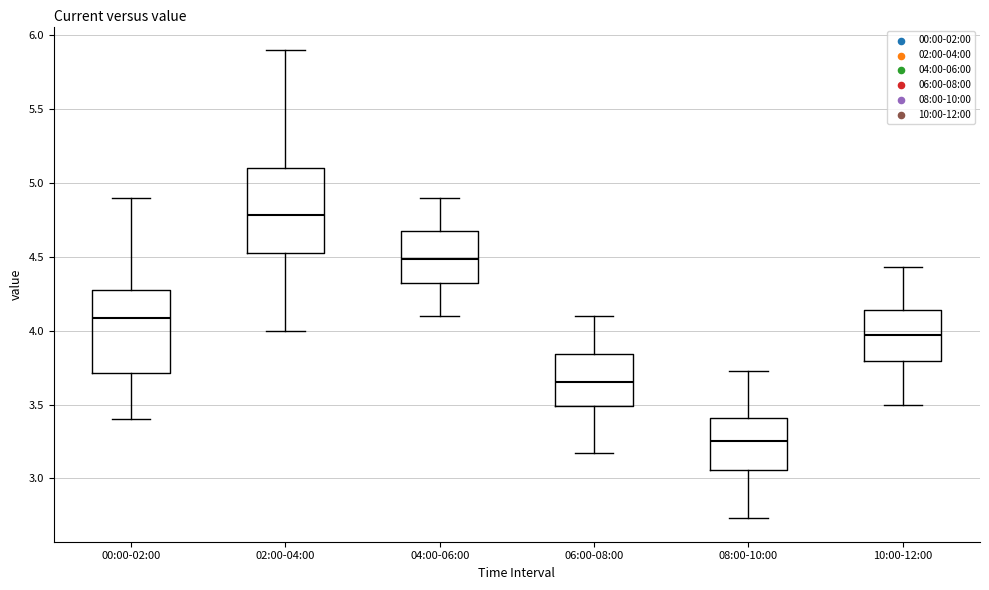

Which box has the lowest median line?

08:00-10:00